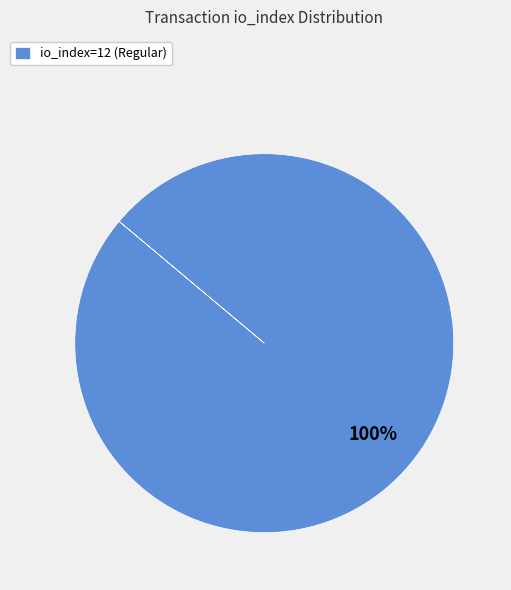

The io_index=12 (Regular) slice represents 86% of the pie. True or false?

False